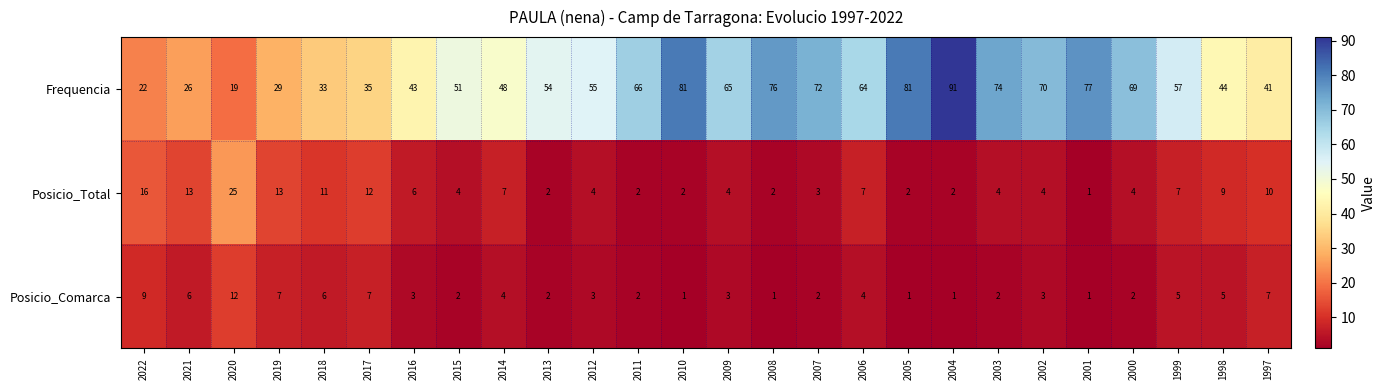

How many values in the Posicio_Total series are below 4?

8